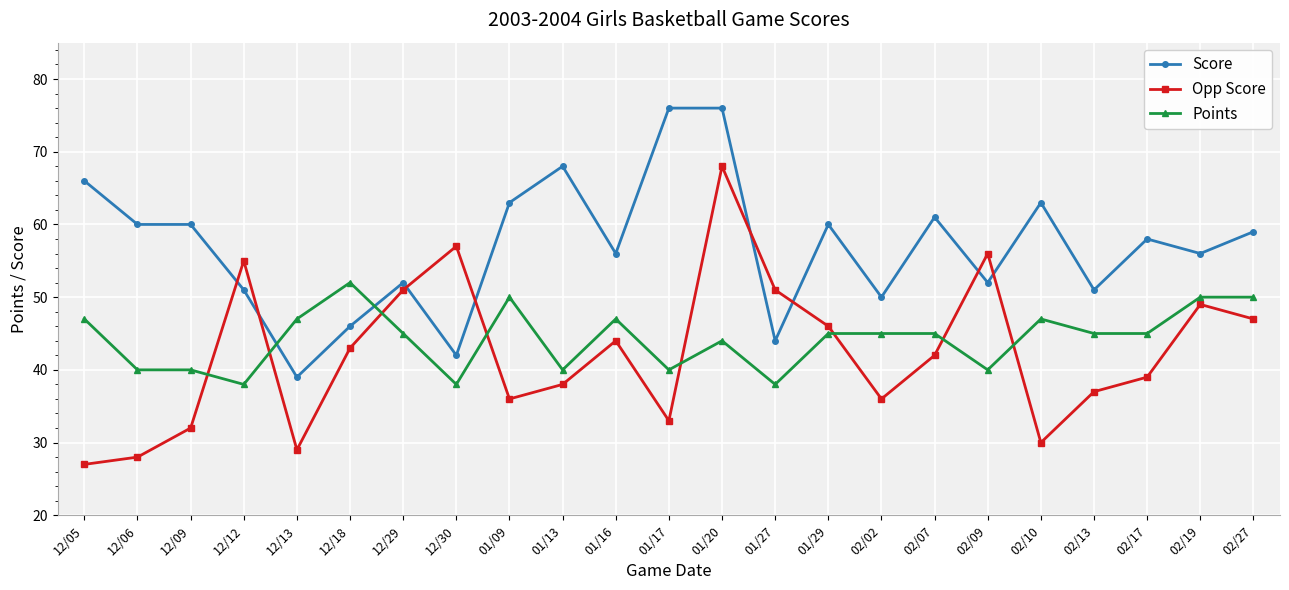

What is the sum of the Opp Score values at 01/29 and 12/05?

73